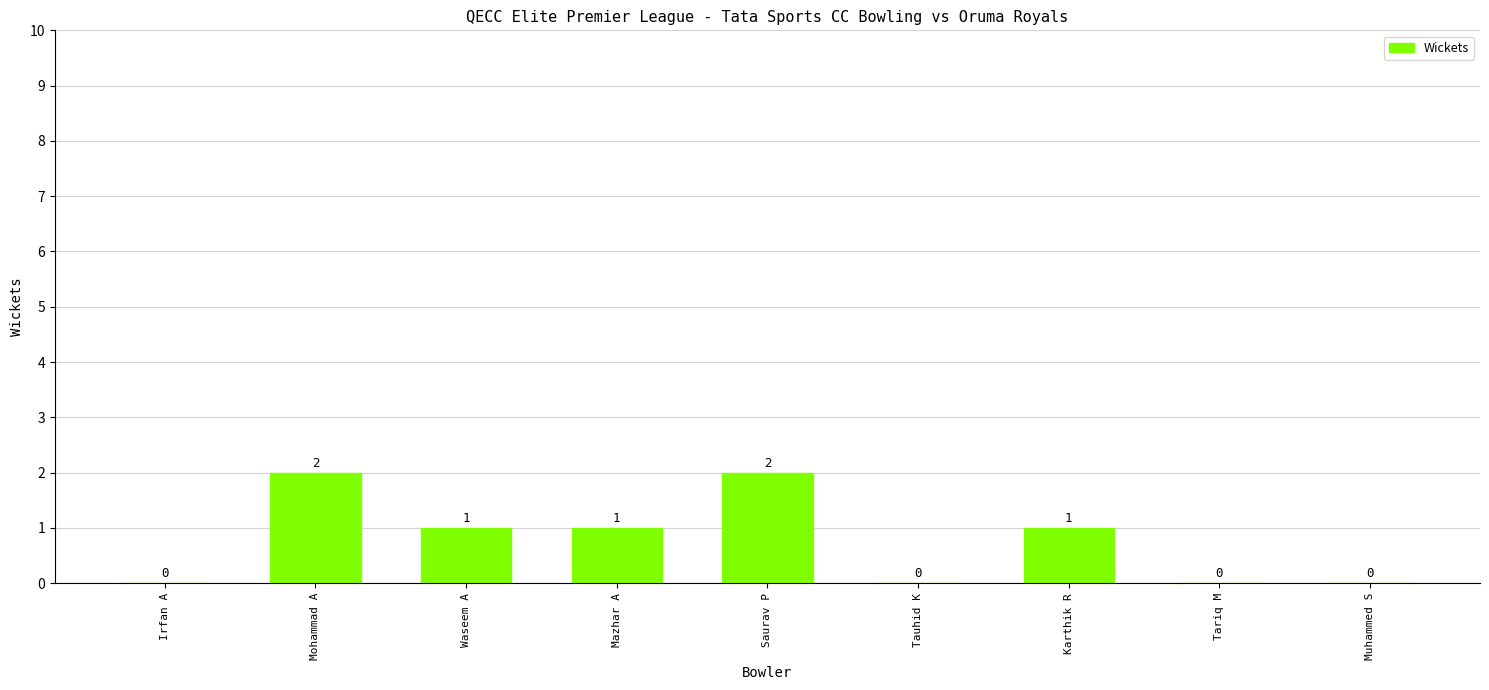

Approximately how many times larger is the value at Mazhar A compared to Saurav P?

0.5